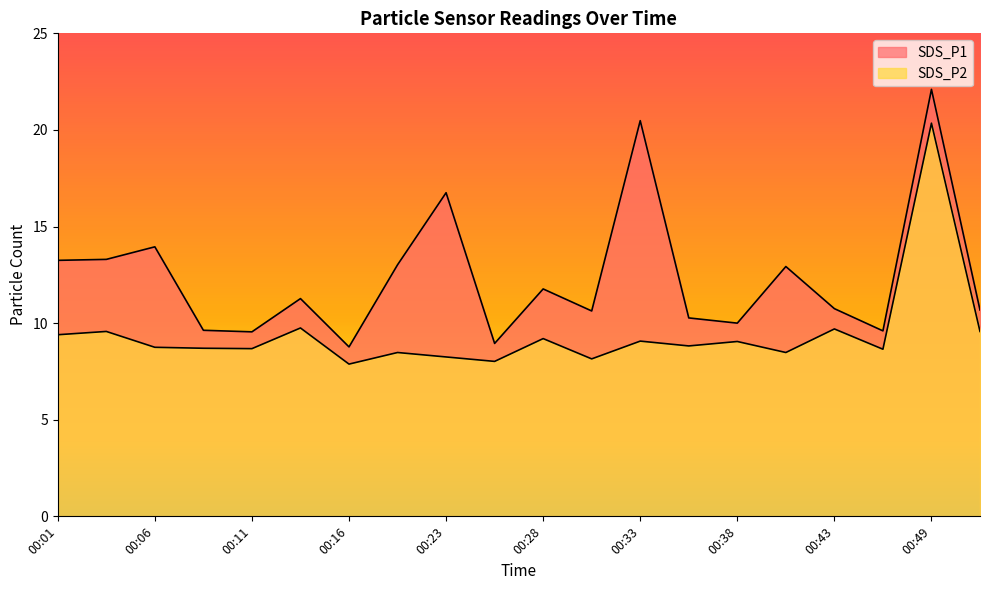

What is the greatest value displayed?

22.1